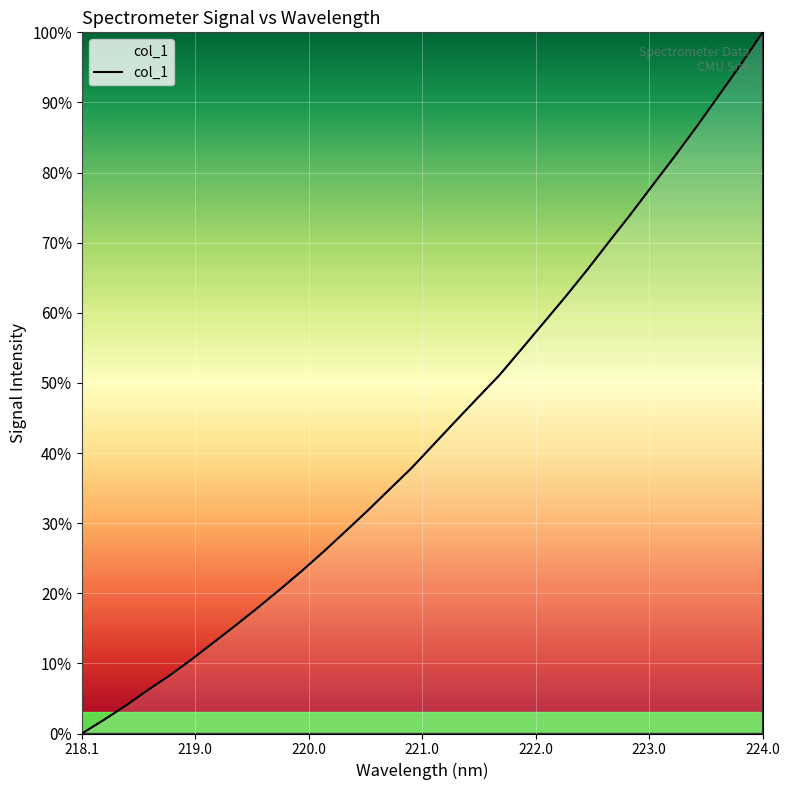

What is the greatest value displayed?

100.0